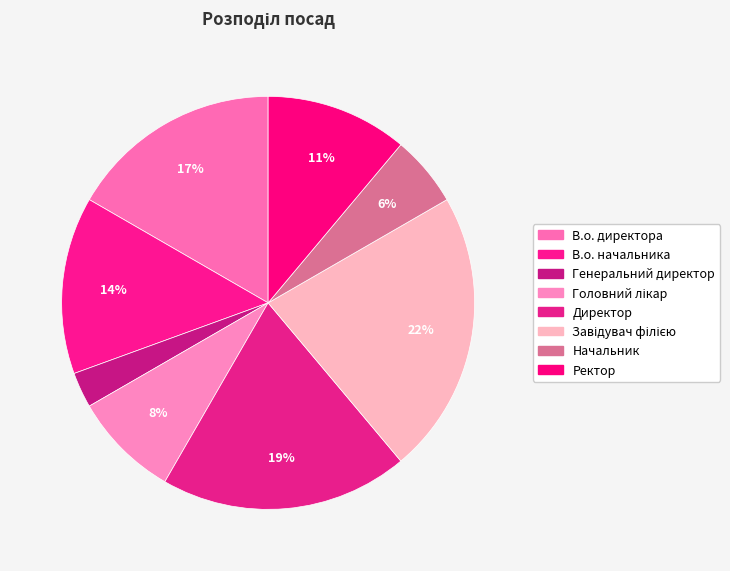

How many segments does this pie chart have?

8